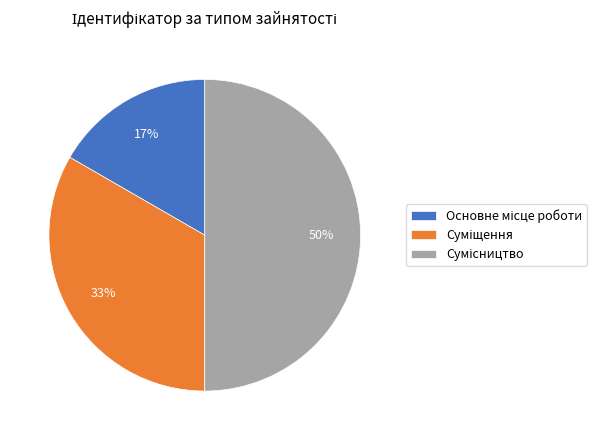

To the nearest percent, what is the average slice percentage?

33%